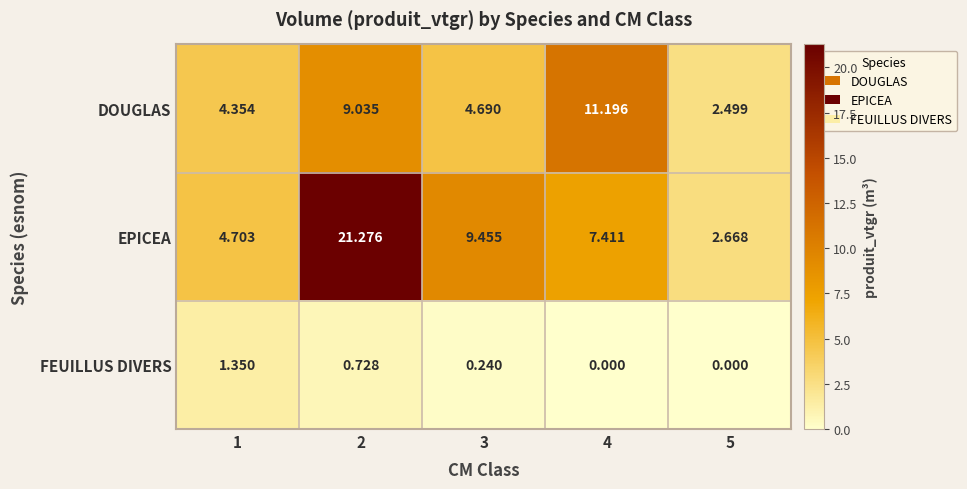

Rank the series by their average value, from highest to lowest.

EPICEA, DOUGLAS, FEUILLUS DIVERS